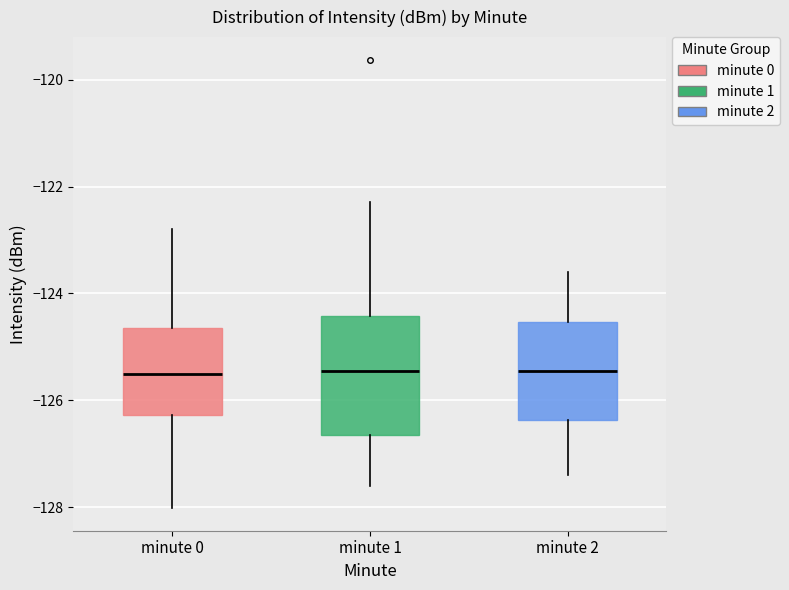

Where does the median line of the box for minute 1 sit on the y-axis? The values are not printed on the chart, so give them approximately, as read against the axis.

-125.4